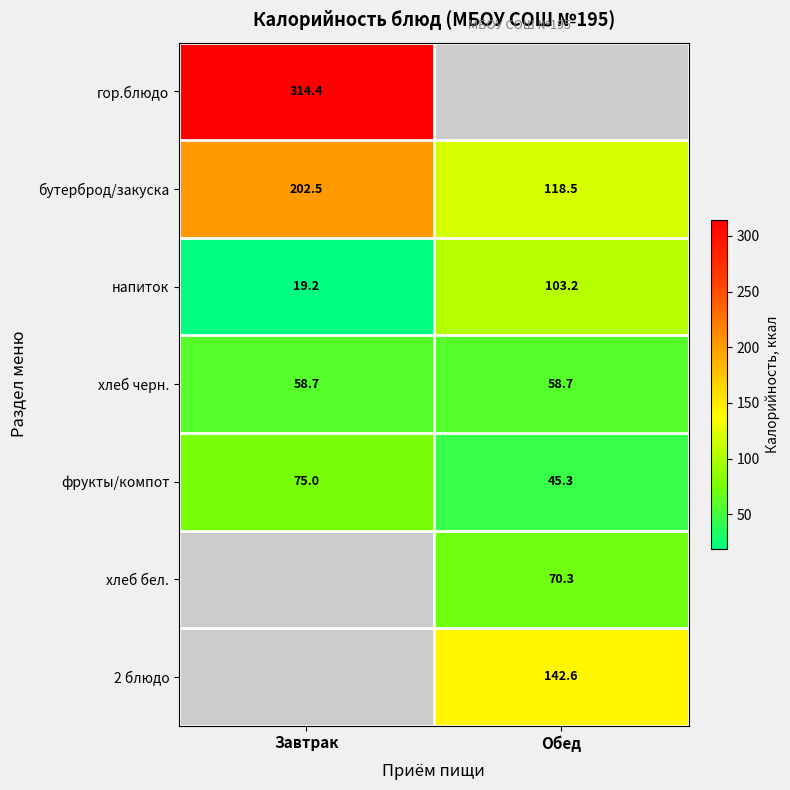

What is the sum of all бутерброд/закуска values?

321.0